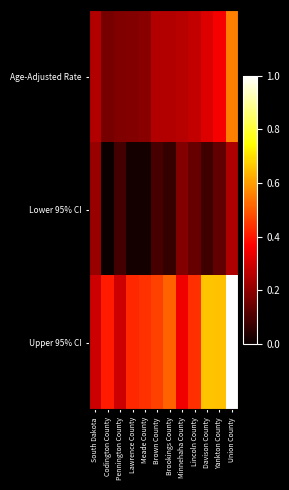

What is the spread (max minus min) of values at Union County?

0.8